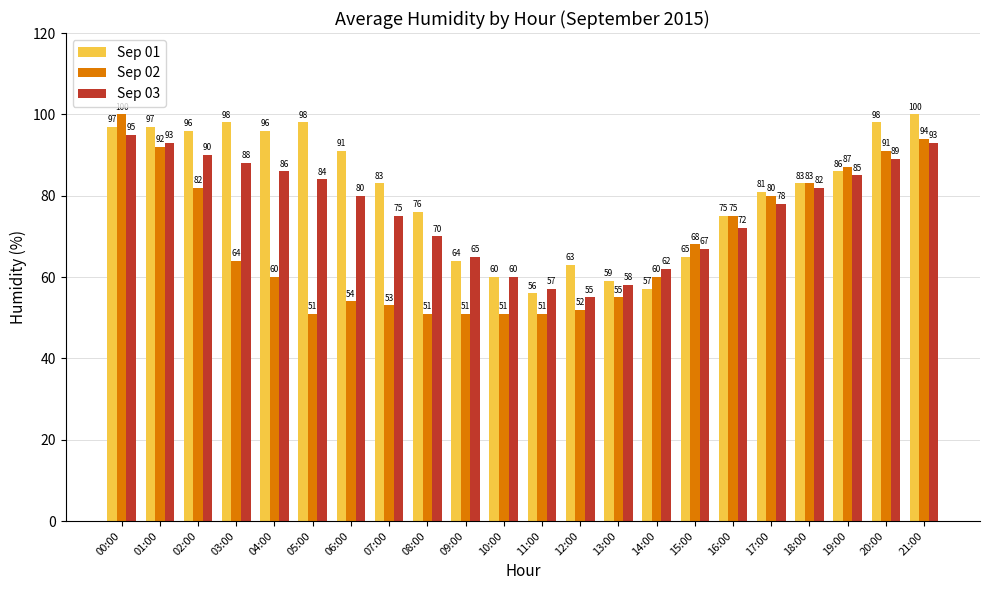

What is the difference between the Sep 01 values at 21:00 and 14:00?

43